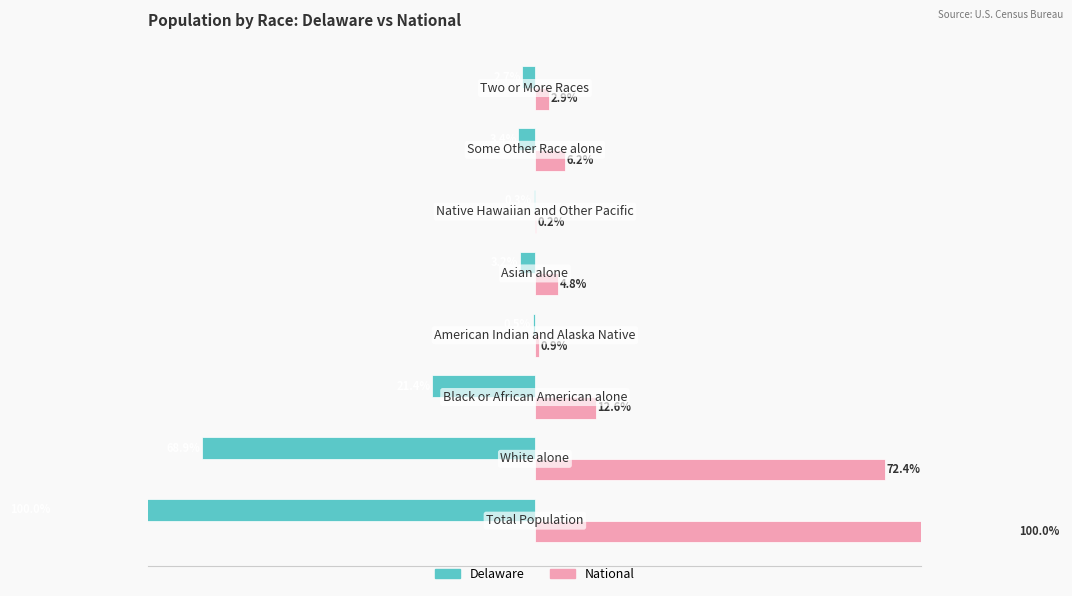

What is the difference between the second highest and second lowest values in the Delaware series?

68.4